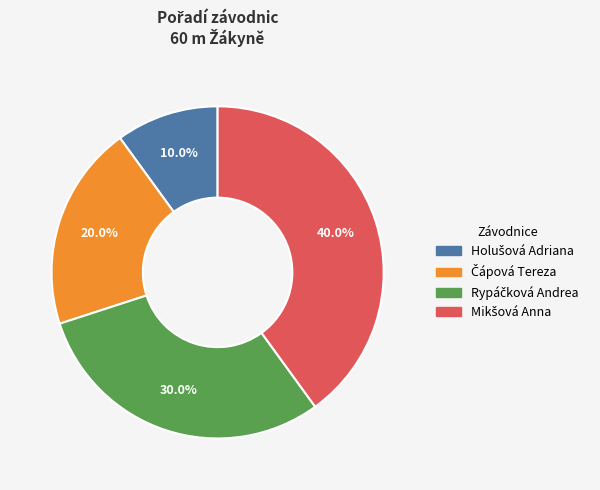

Is there any slice that represents more than half of the pie?

No